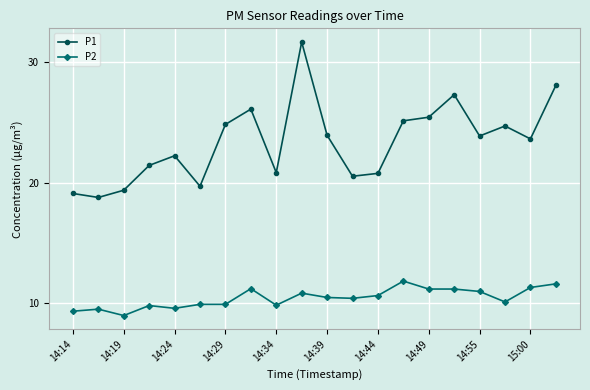

What is the maximum value shown in the chart?

31.7